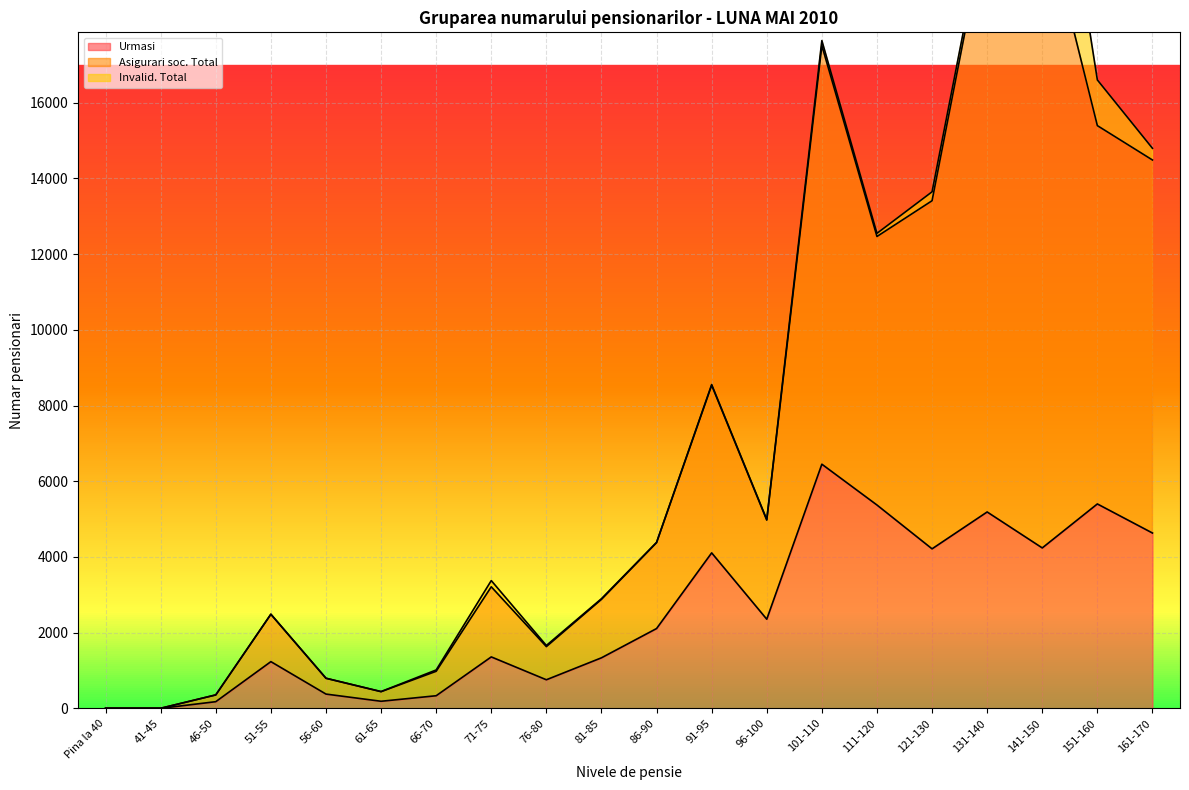

What is the maximum value for Urmasi?

6451